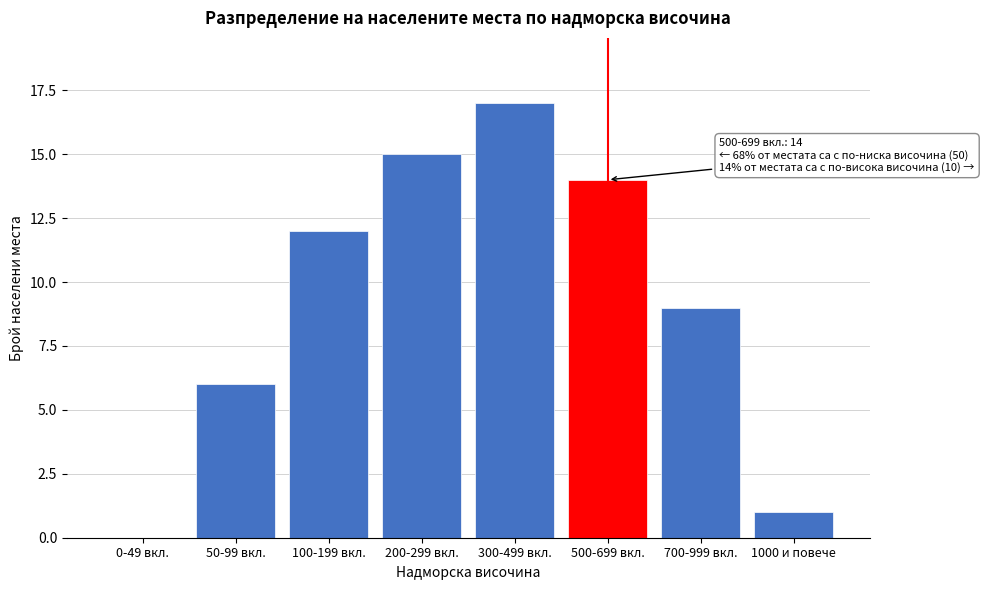

Reading left to right, what are all the values shown in this chart?

0-49 вкл.=0	50-99 вкл.=6	100-199 вкл.=12	200-299 вкл.=15	300-499 вкл.=17	500-699 вкл.=14	700-999 вкл.=9	1000 и повече=1